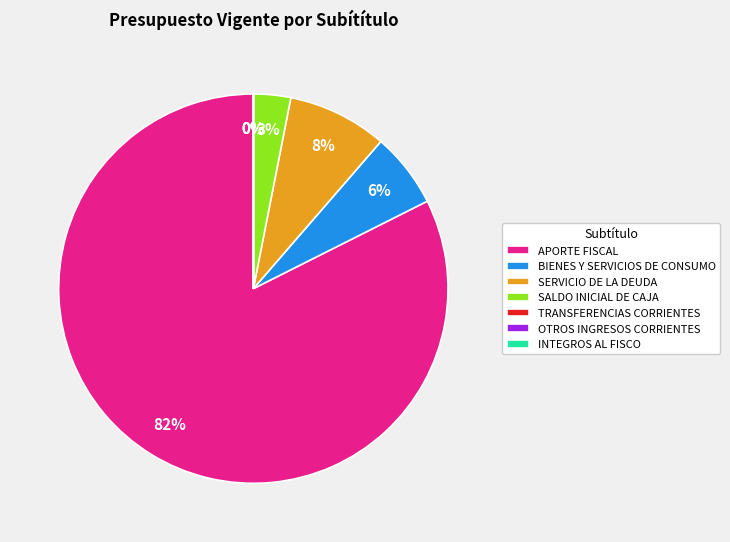

Which slice is the largest?

APORTE FISCAL